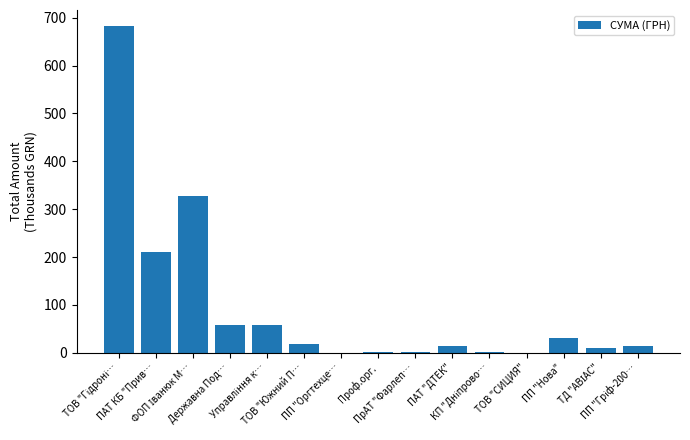

What is the sum of all values?

1428.7